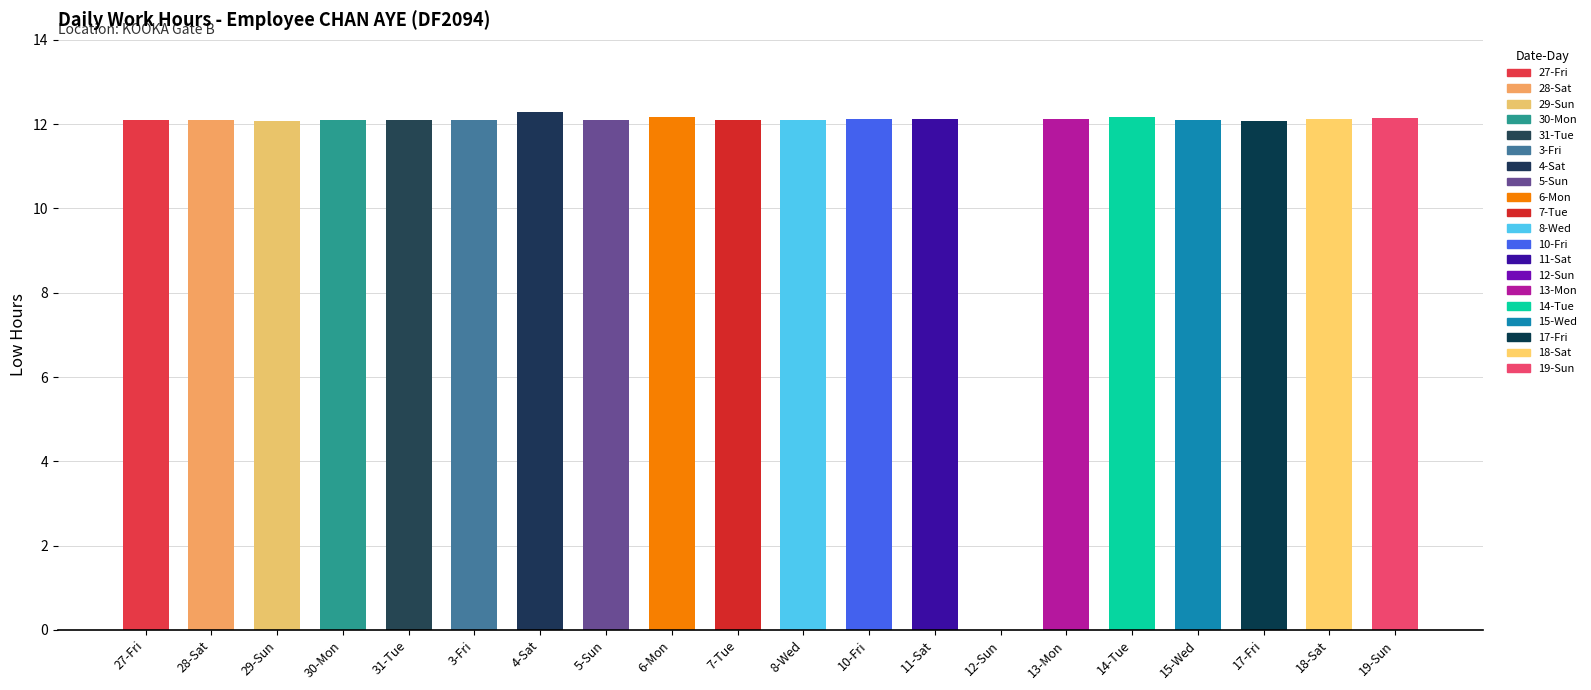

The chart shows a value of 12.1 at 7-Tue. True or false?

True